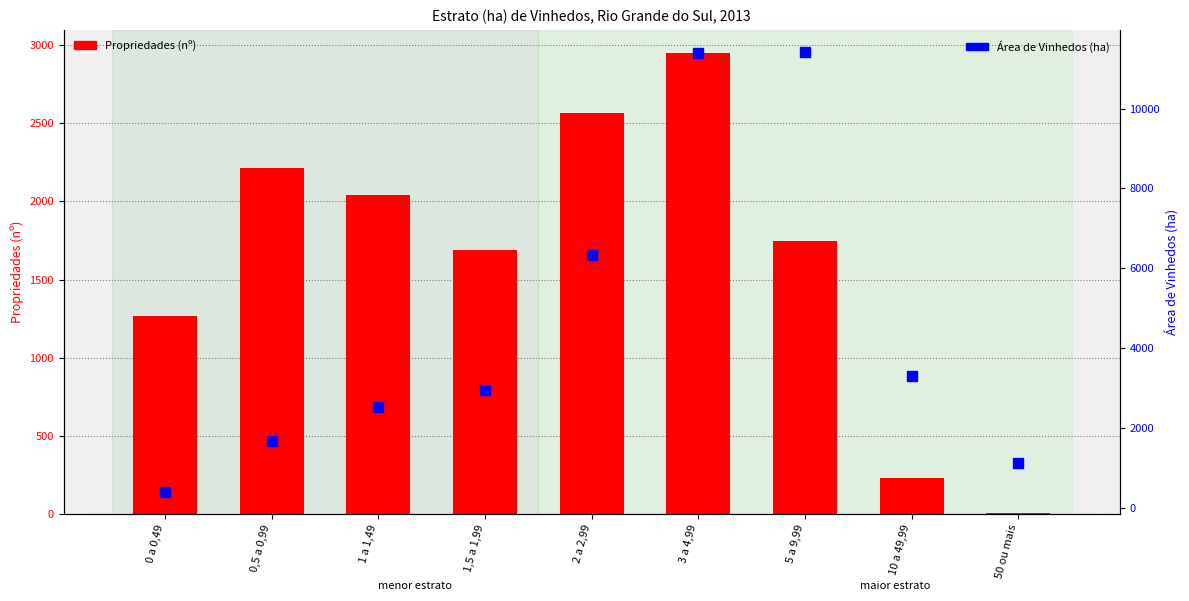

Does the chart contain stacked bars?

No